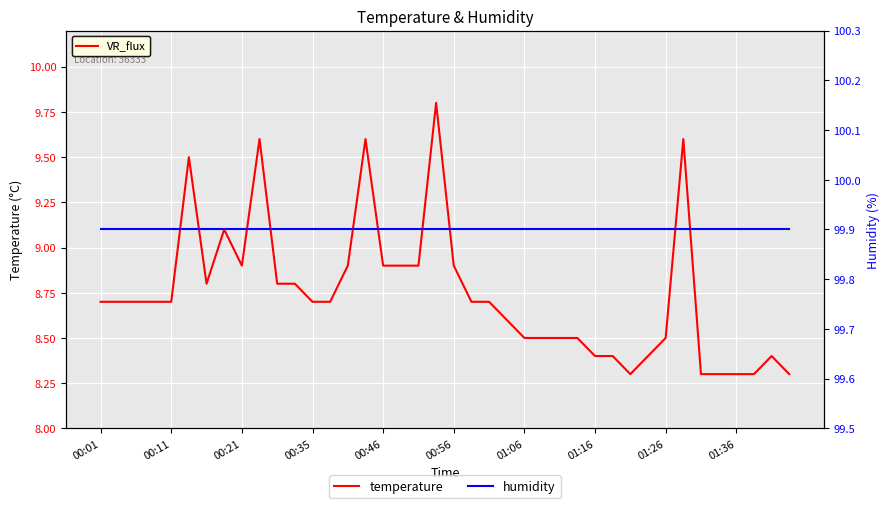

Rank the series at 13 from highest to lowest value.

humidity, temperature